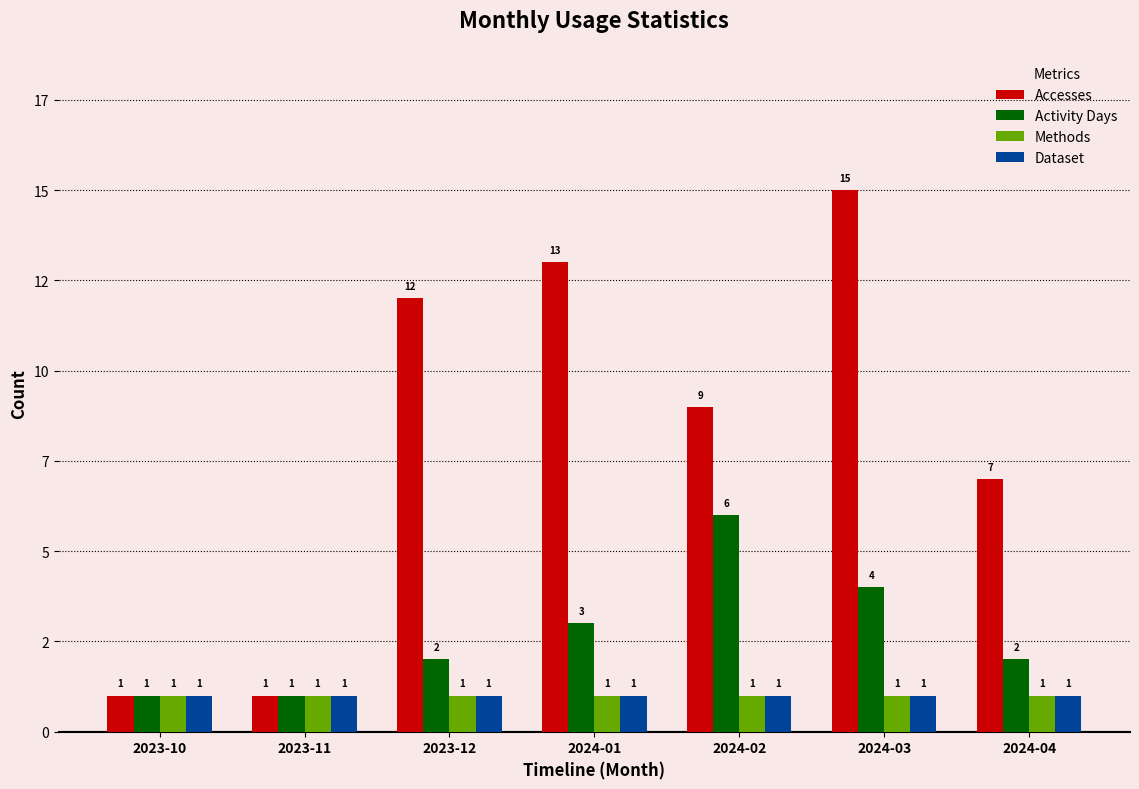

Does the chart contain stacked bars?

No